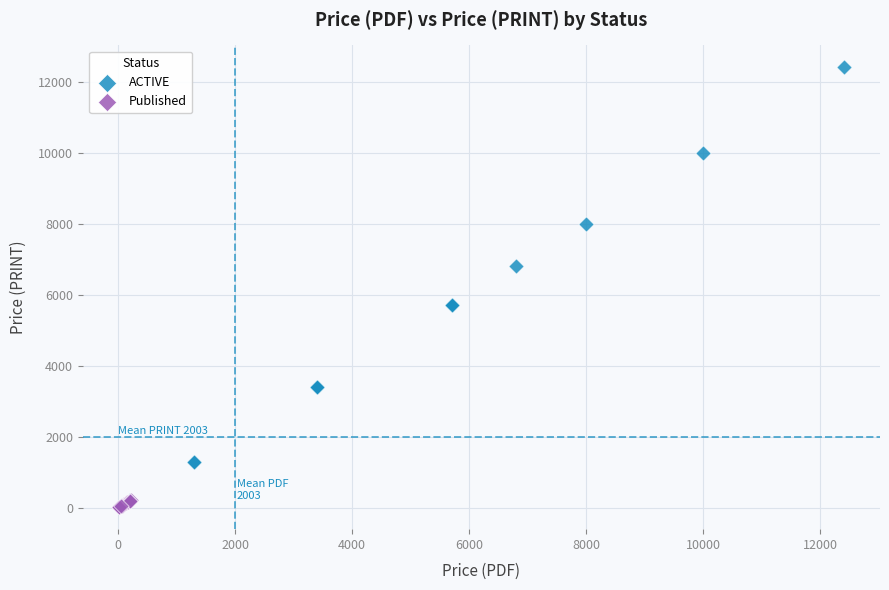

Which series contains the highest Y value?

ACTIVE